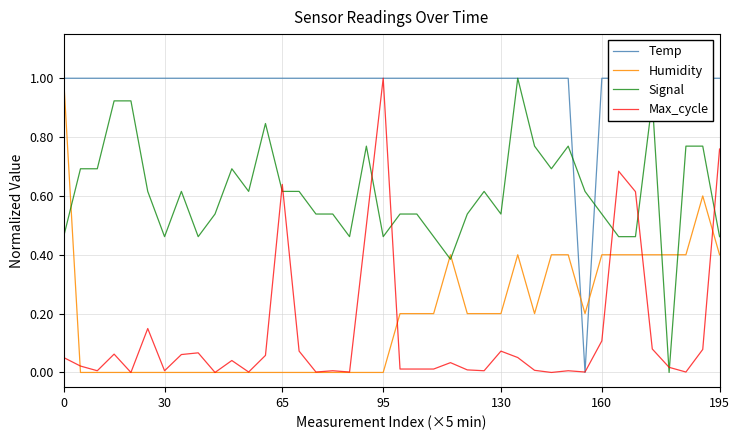

True or false: Signal has a value of 0.2 at 195.

False